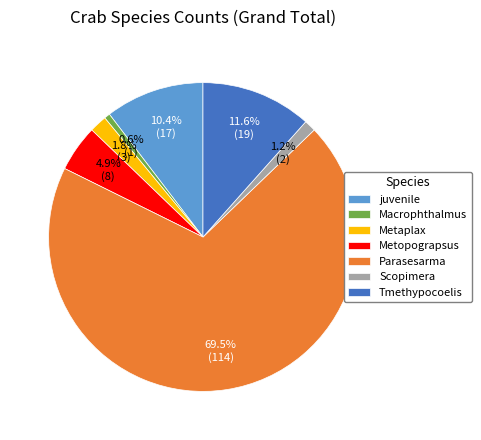

The Parasesarma slice represents 82% of the pie. True or false?

False